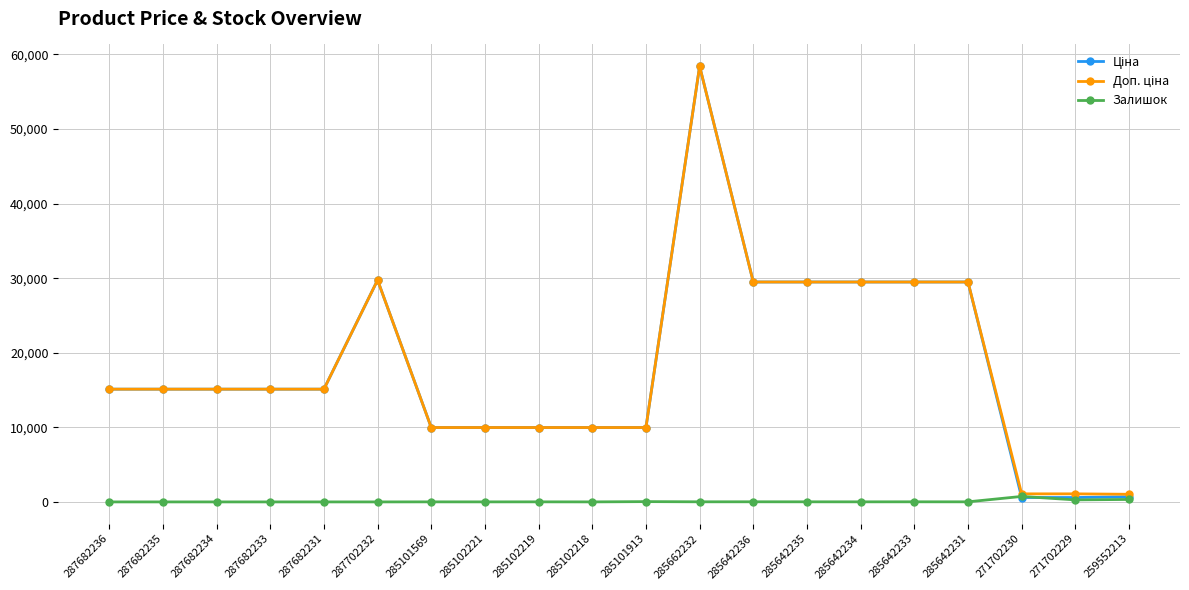

At which category is the sum across all series the highest?

285662232